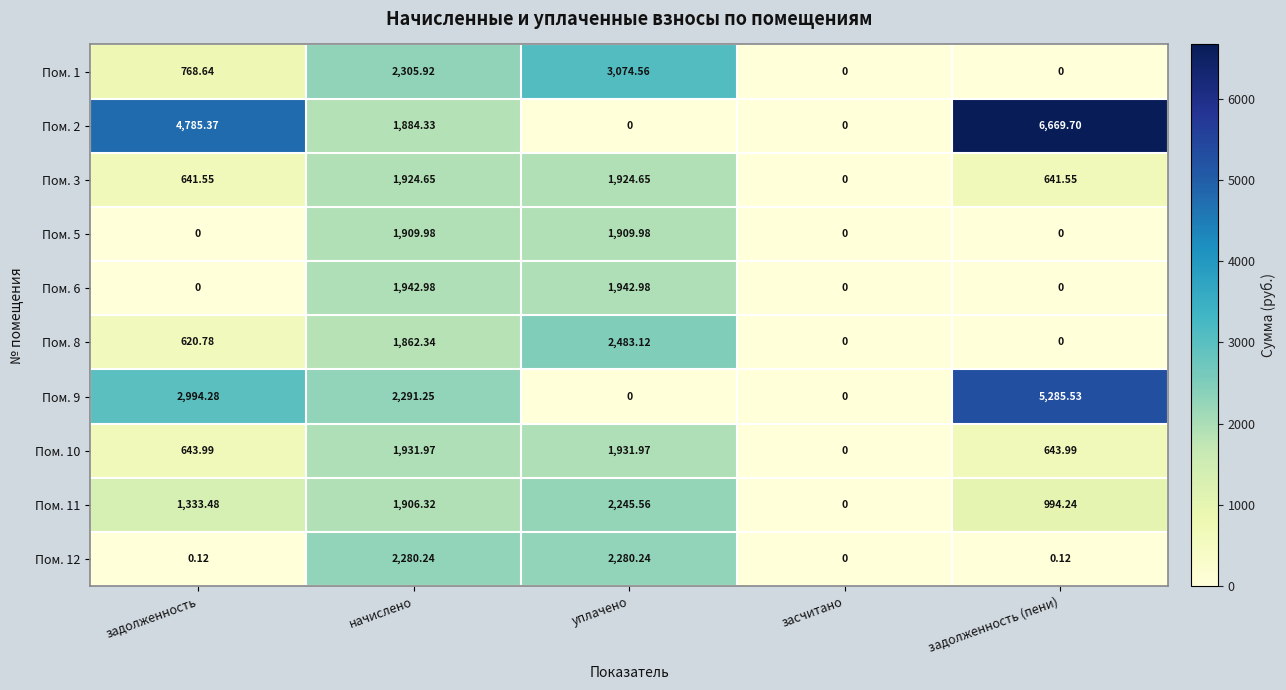

List the labels in order of Пом. 11 value, smallest first.

засчитано, задолженность (пени), задолженность, начислено, уплачено